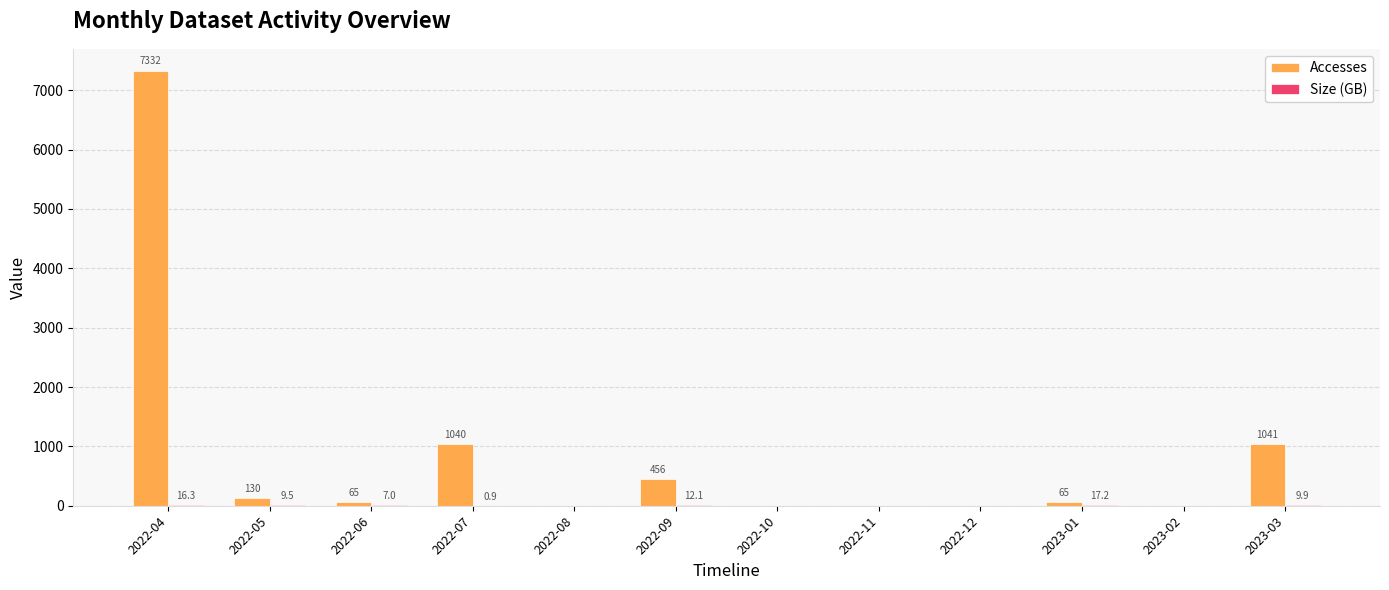

Which series has the largest total across all categories?

Accesses